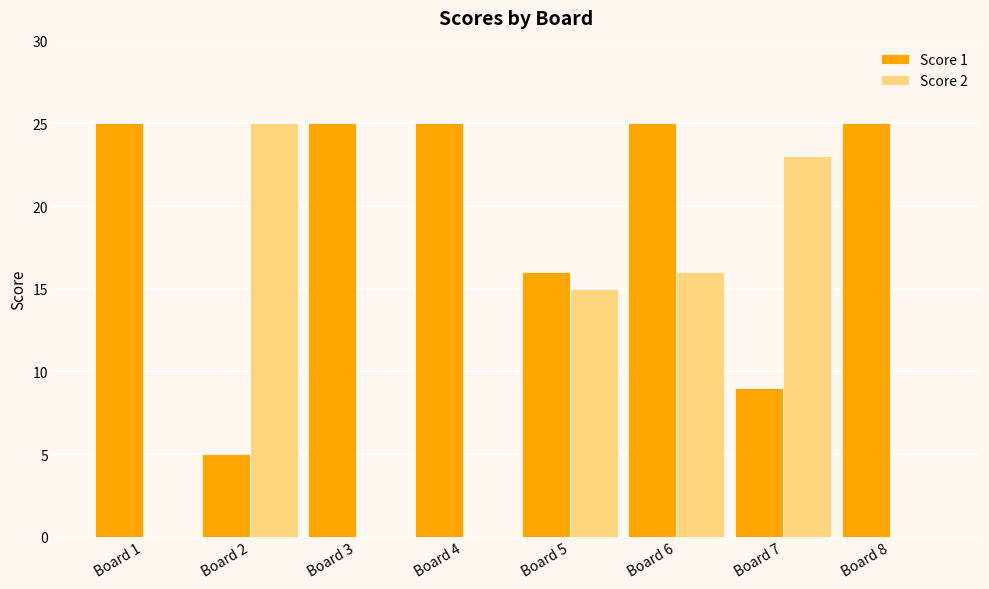

Is the value of Score 1 at Board 6 greater than the value of Score 2 at Board 6?

Yes